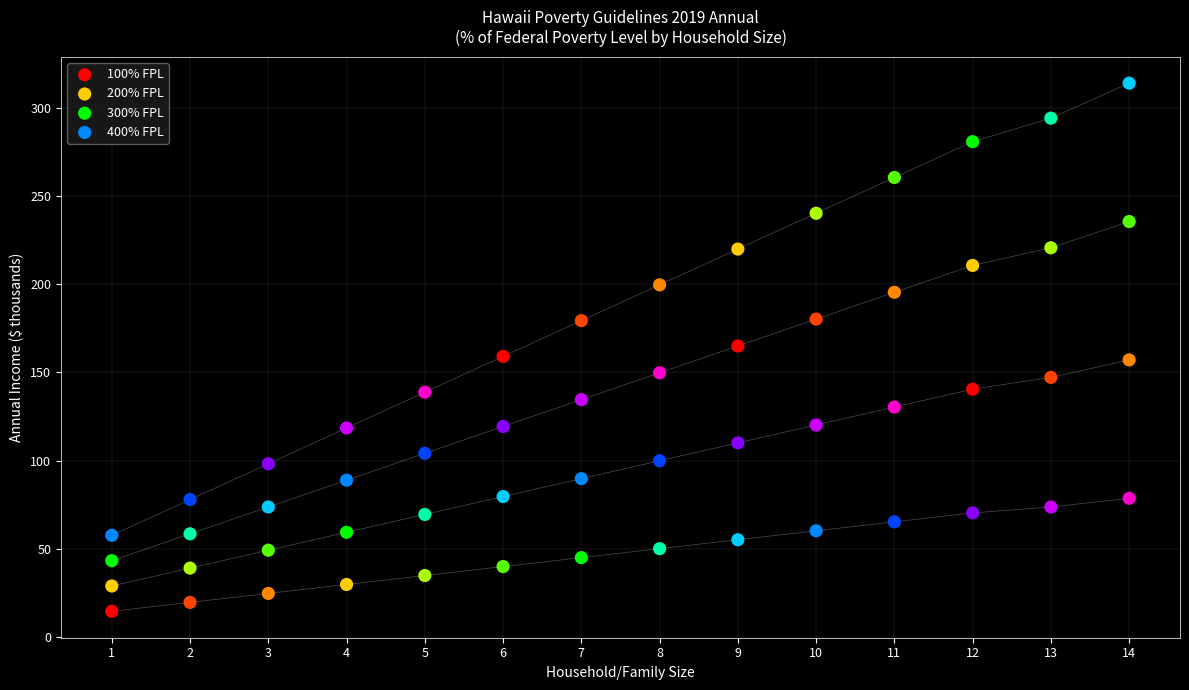

Which series reaches the minimum Y coordinate?

100% FPL